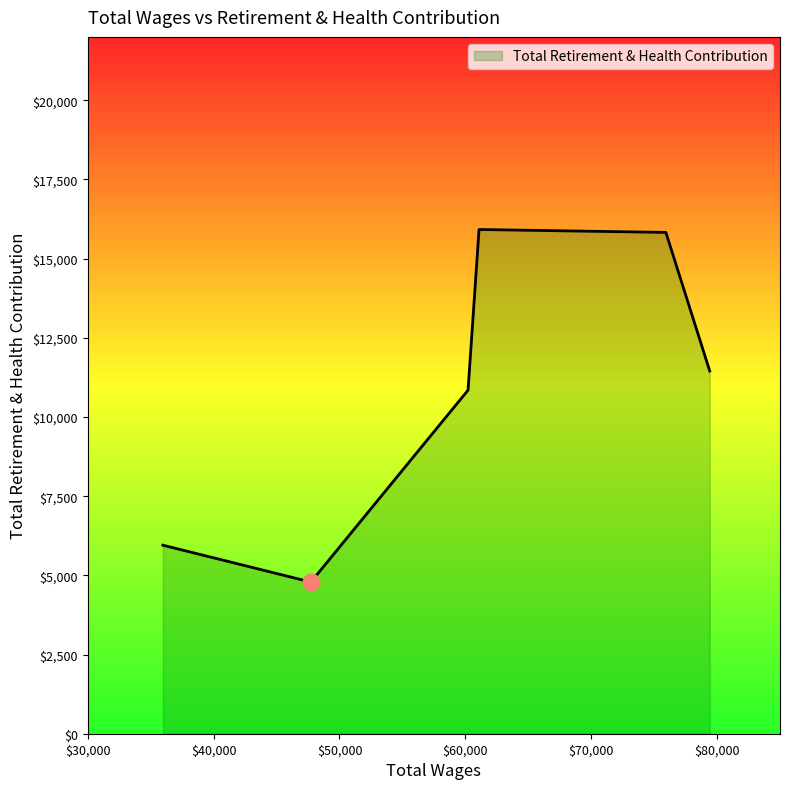

True or false: there are more than 2 points higher than both neighbors.

False